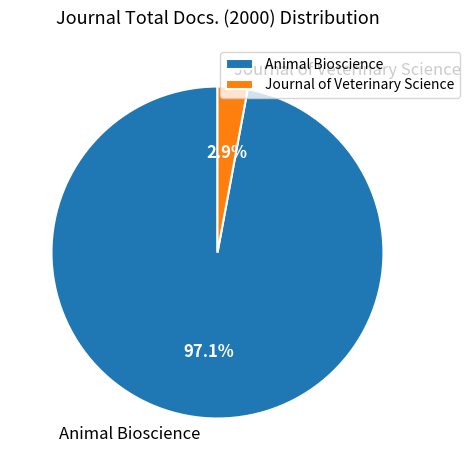

How many segments does this pie chart have?

2